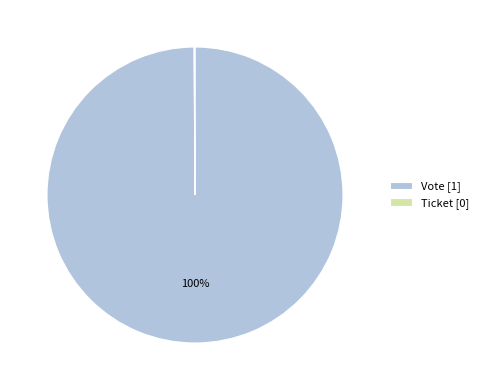

The Vote [1] slice represents 100% of the pie. True or false?

True